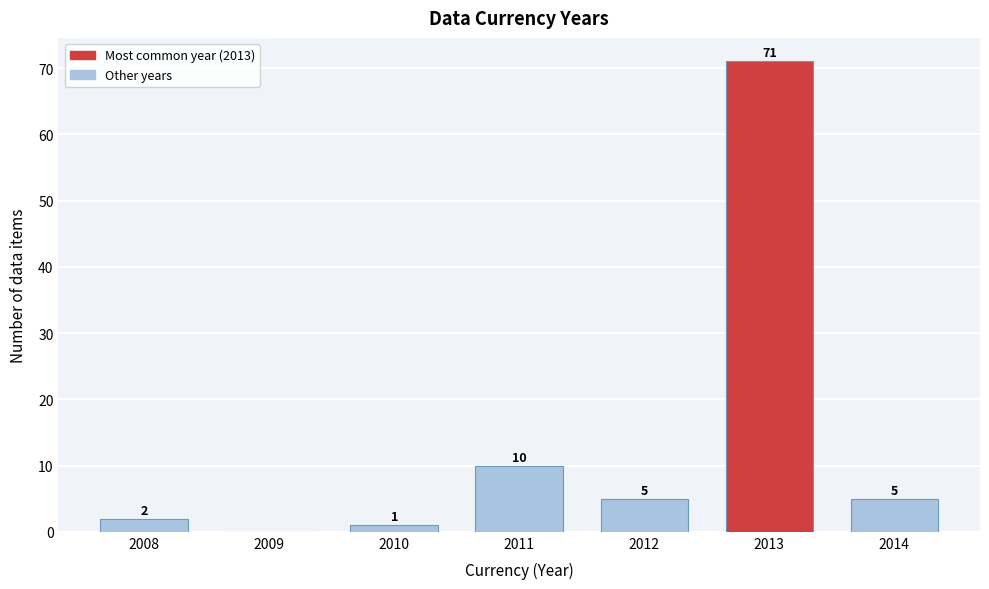

Which range on the x-axis has the tallest bar?

2012.5 to 2013.5